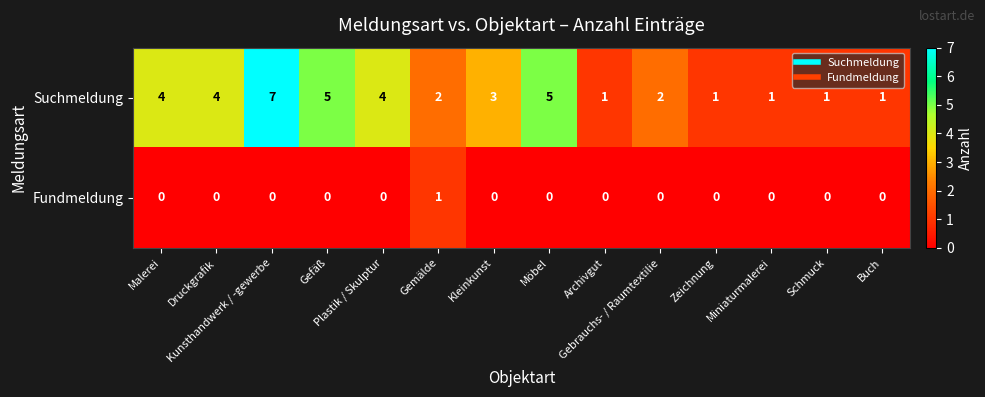

Rank the series by their average value, from highest to lowest.

Suchmeldung, Fundmeldung